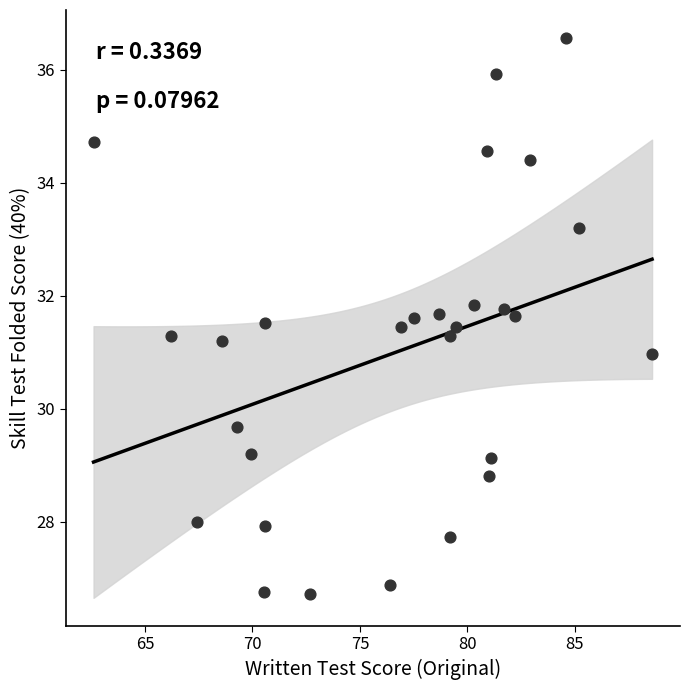

What is the range of X values (max minus min)?

26.0